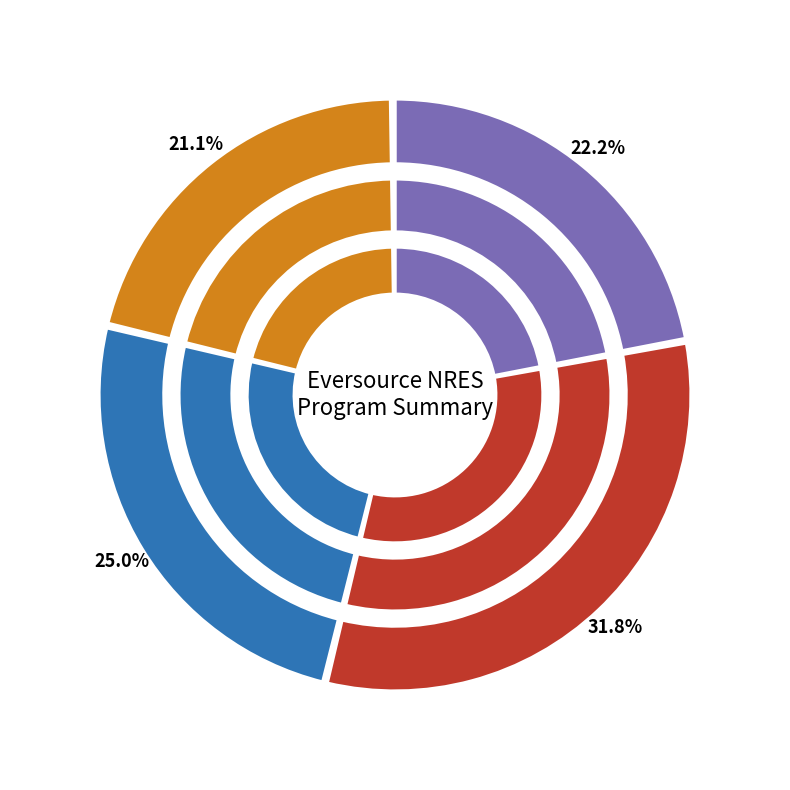

Count the number of slices in the pie.

4